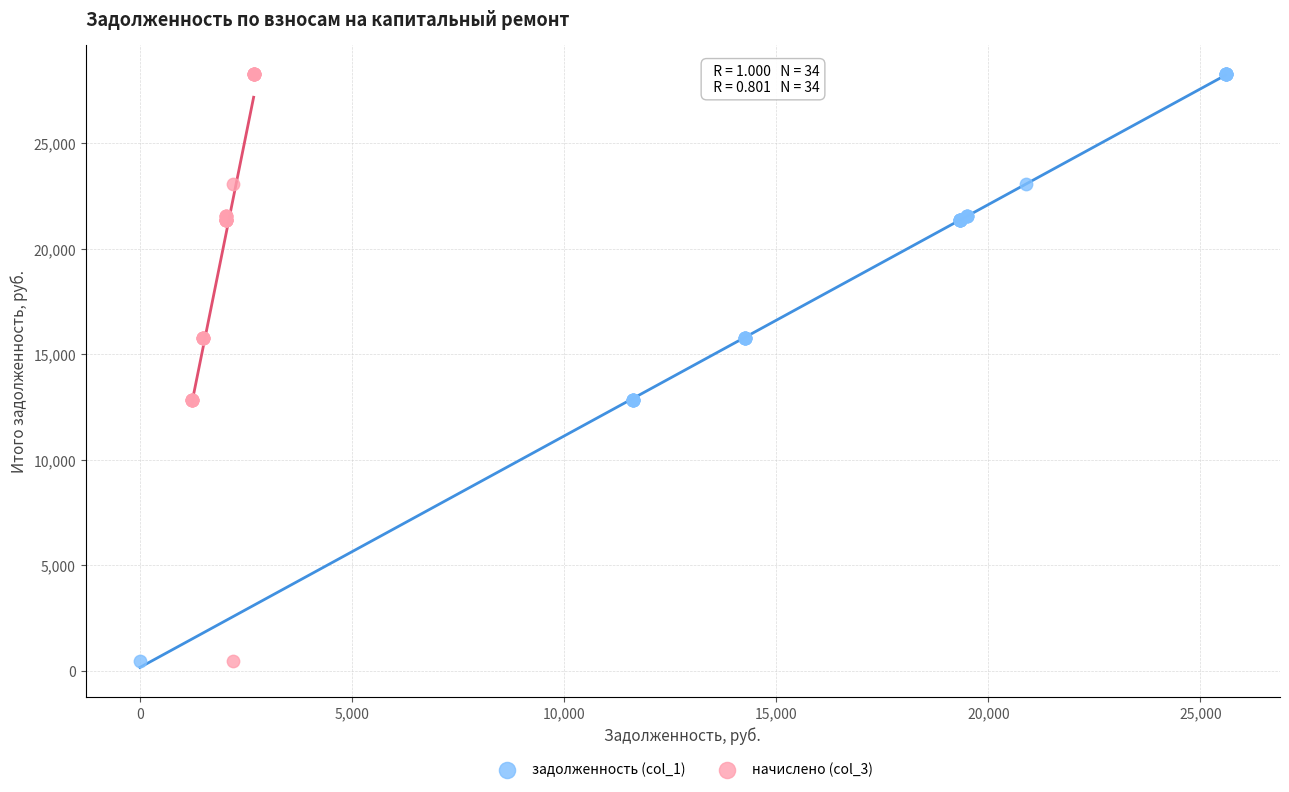

What are all the series names shown in the legend?

задолженность (col_1), начислено (col_3)